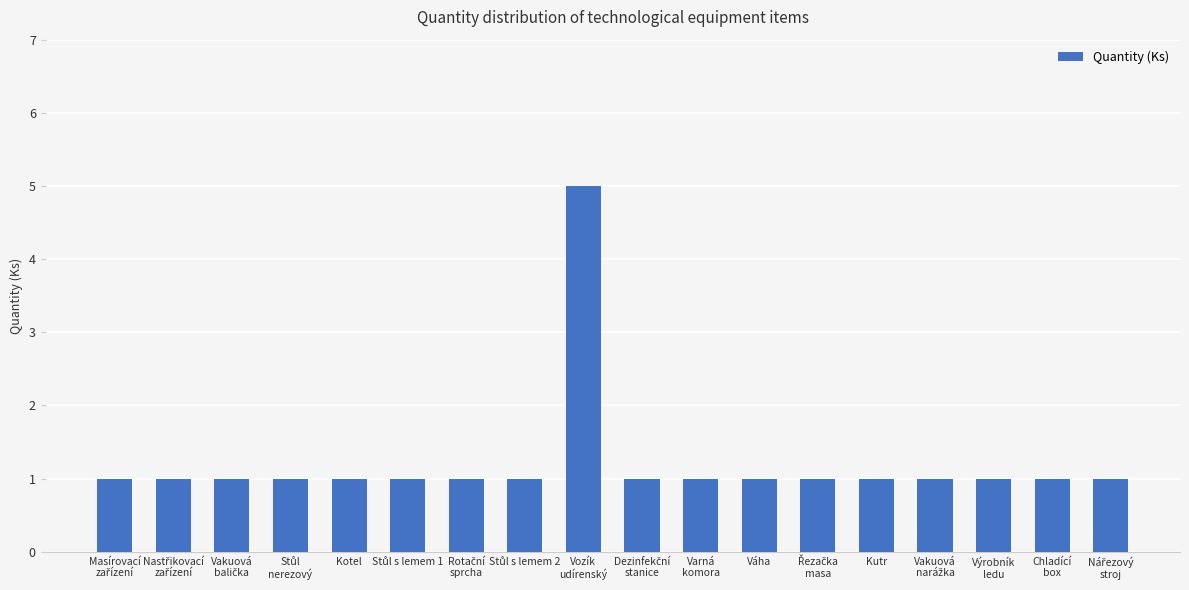

What is the maximum value shown in the chart?

5